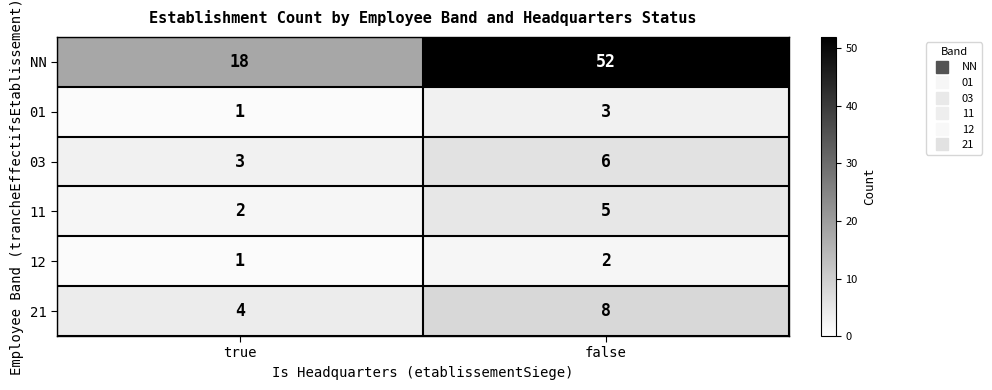

At which category is the sum across all series the highest?

false